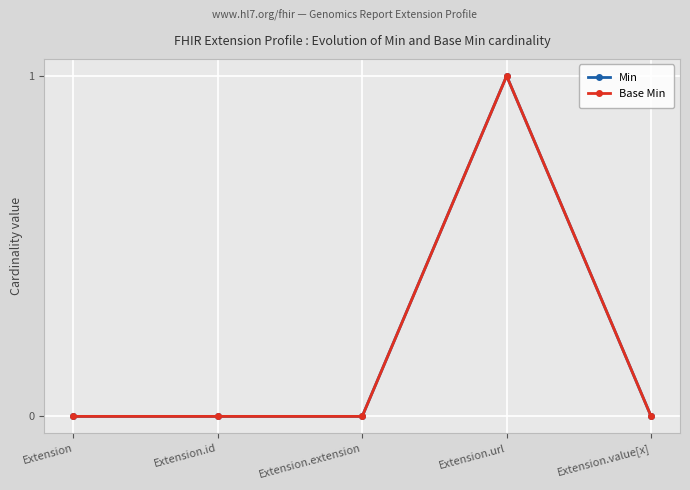

True or false: Min has a value of 0 at Extension.id.

False